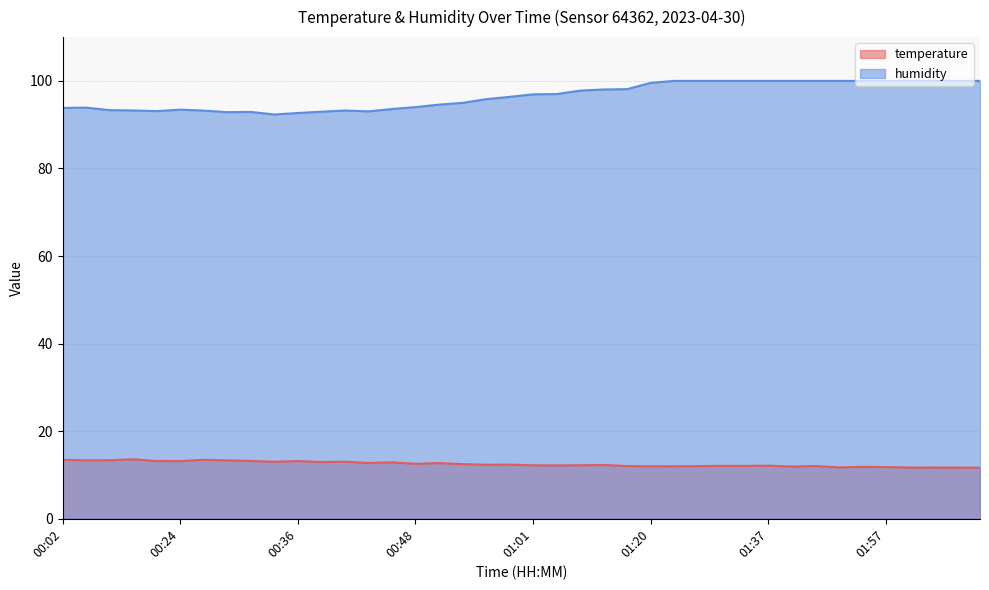

What is the difference between the second highest and minimum values in the temperature series?

1.8